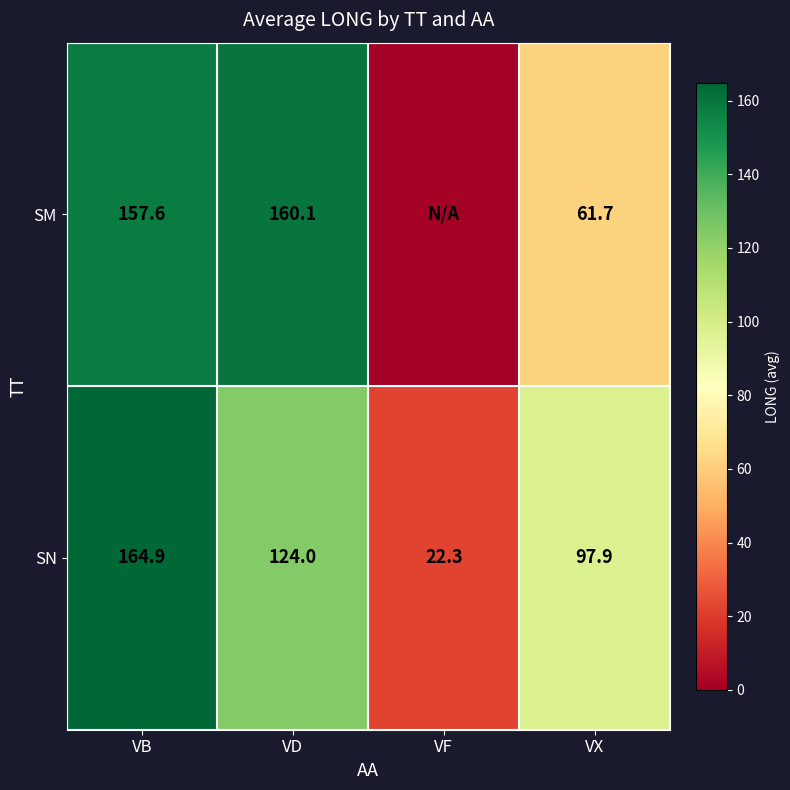

Is the value of SM at VD greater than the value of SN at VD?

Yes